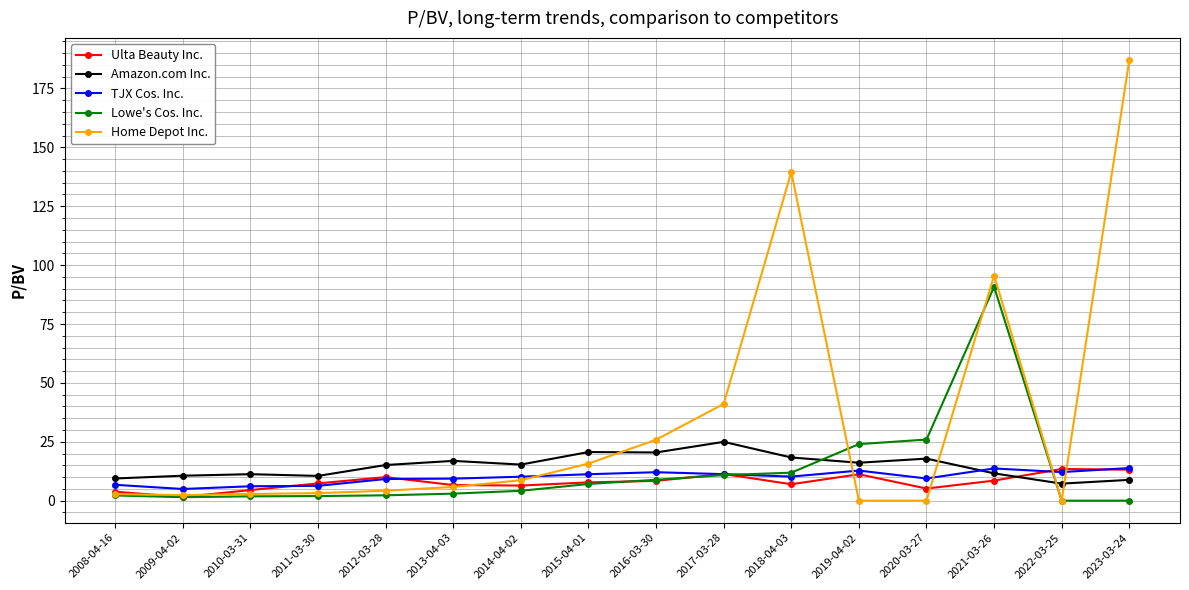

What is the difference between the Amazon.com Inc. values at 2016-03-30 and 2010-03-31?

9.2